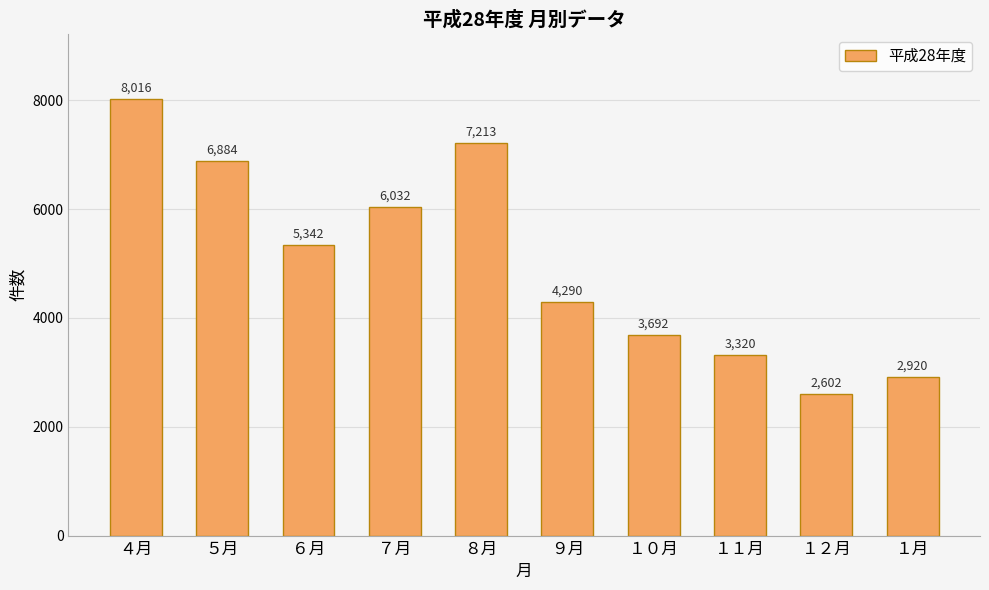

What is the label of the 1st bar from the left?

４月